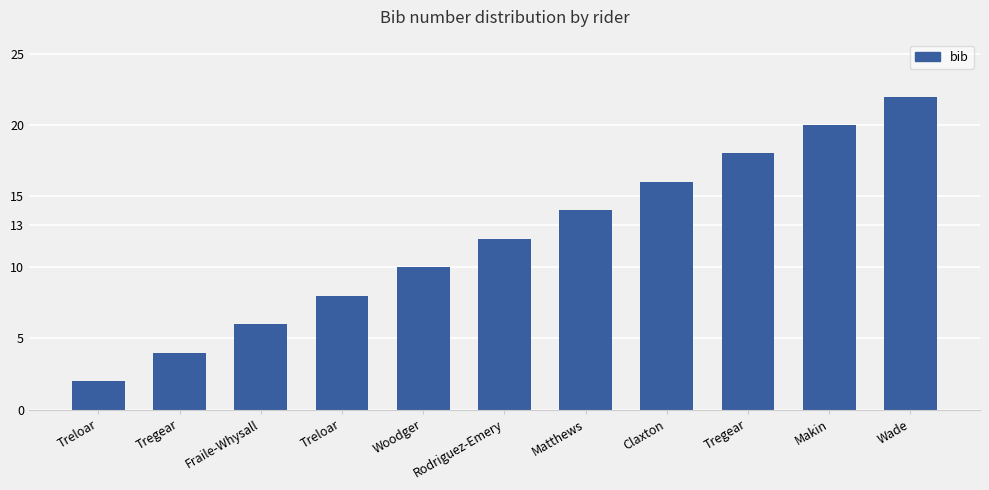

List the labels in order of value, largest first.

Wade, Makin, Tregear, Claxton, Matthews, Rodriguez-Emery, Woodger, Treloar, Fraile-Whysall, Tregear, Treloar